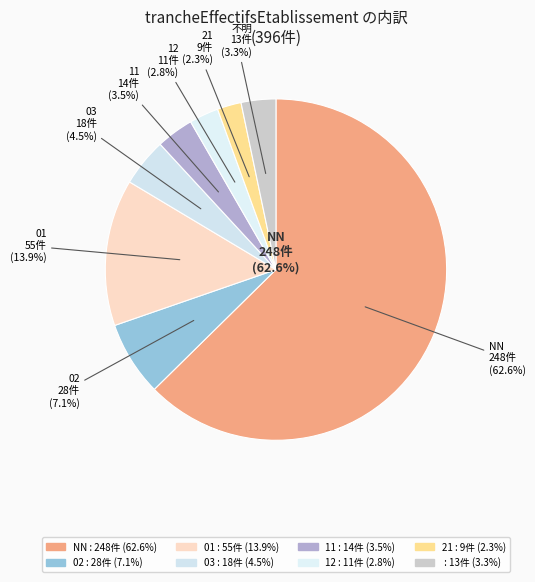

Is there a majority slice in this chart?

Yes